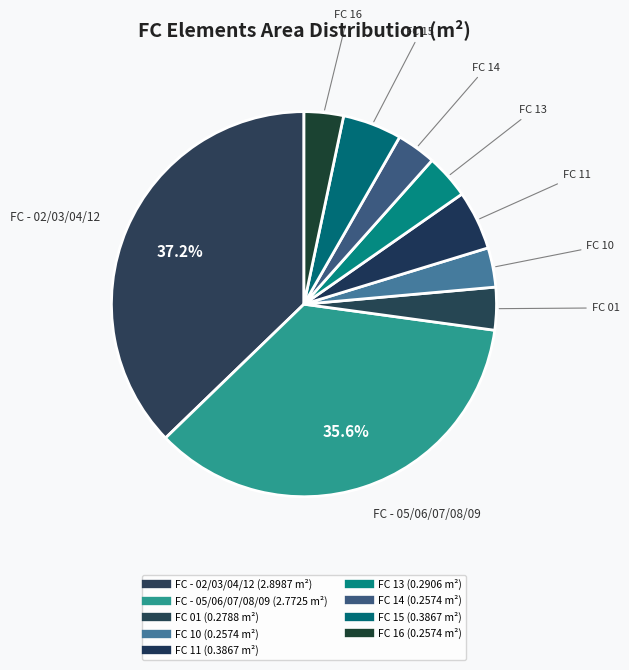

Rank the categories by value from highest to lowest.

FC - 02/03/04/12, FC - 05/06/07/08/09, FC 11, FC 15, FC 13, FC 01, FC 10, FC 14, FC 16